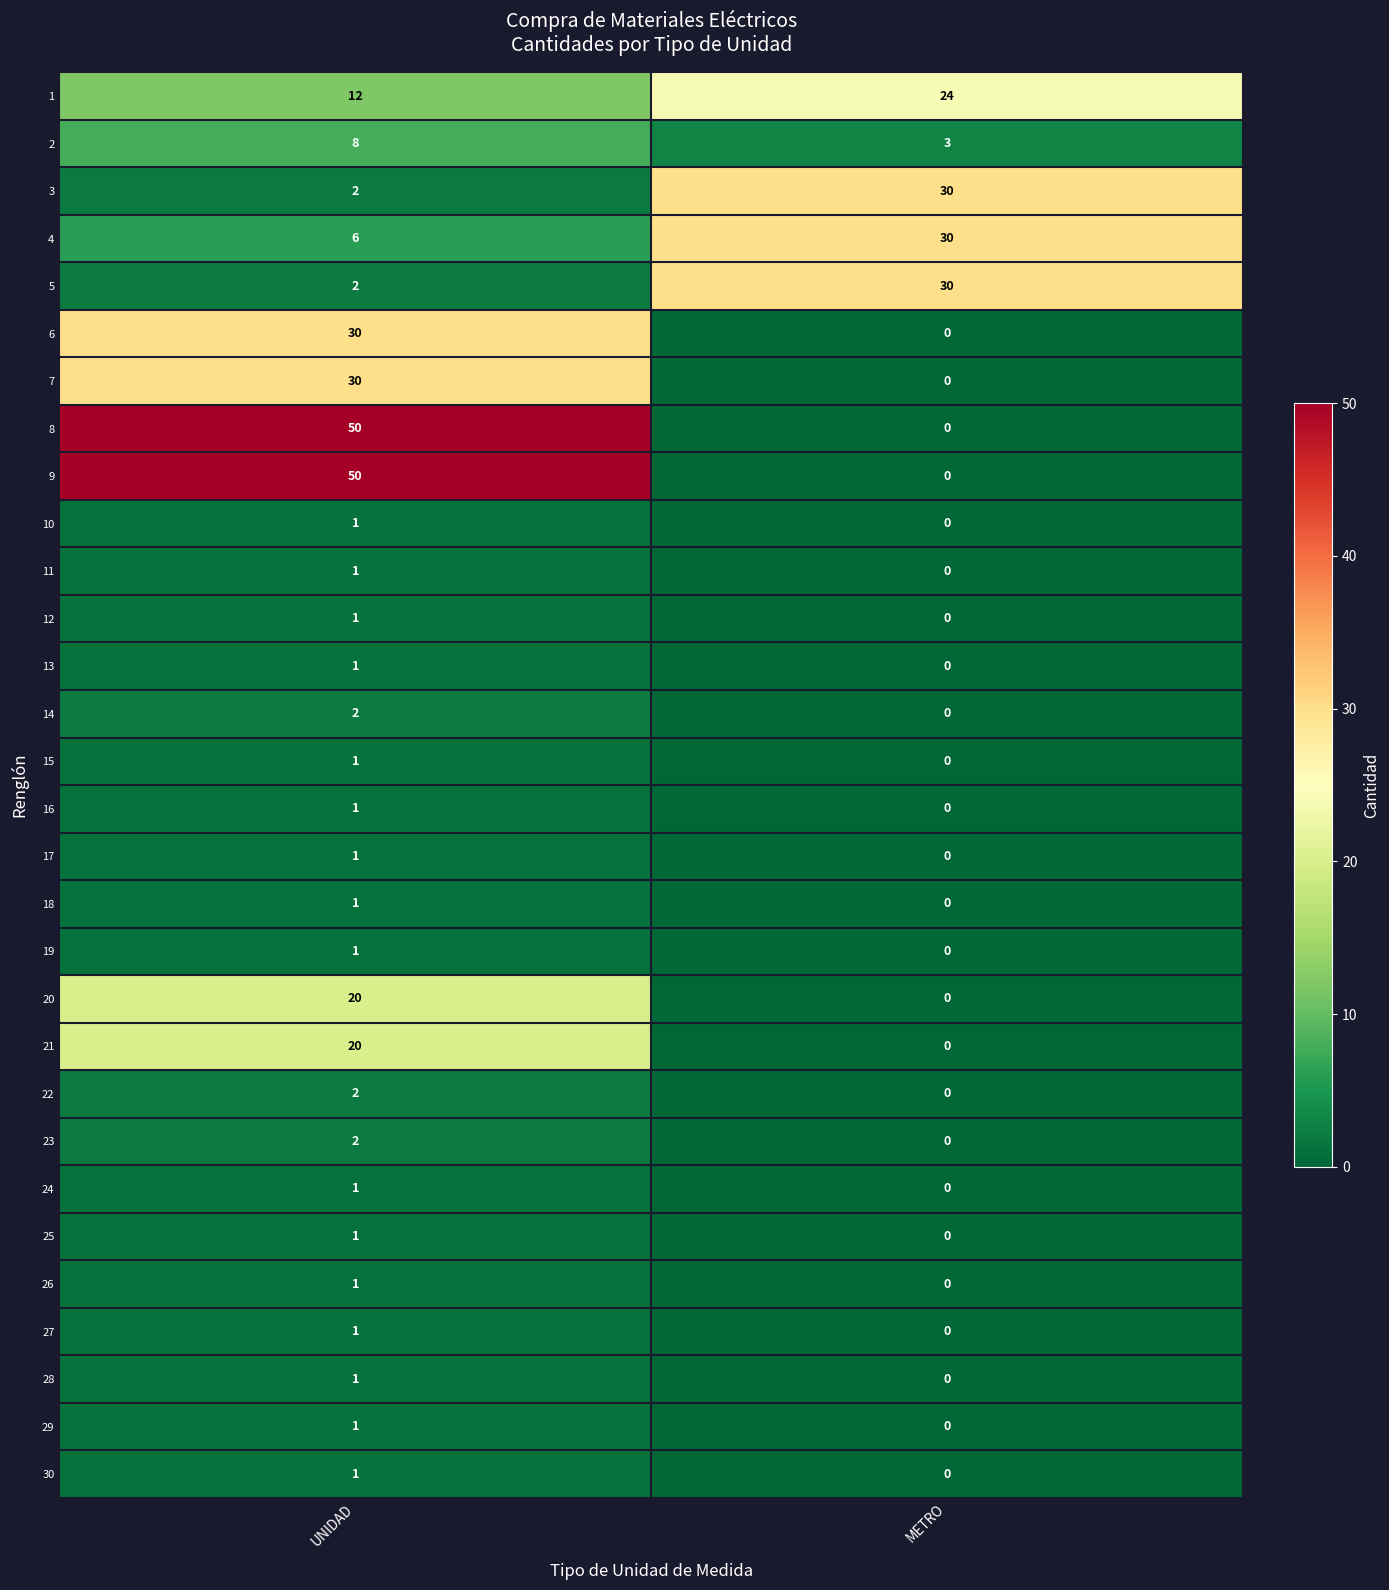

How many distinct data groups are displayed?

30